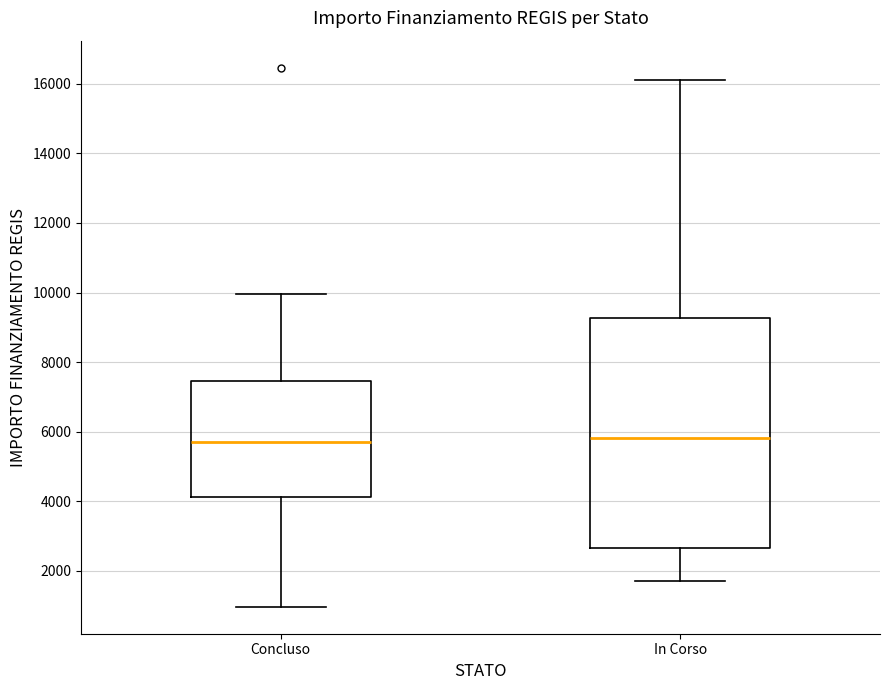

Where does the upper whisker of the box for Concluso end on the y-axis? The values are not printed on the chart, so give them approximately, as read against the axis.

10000